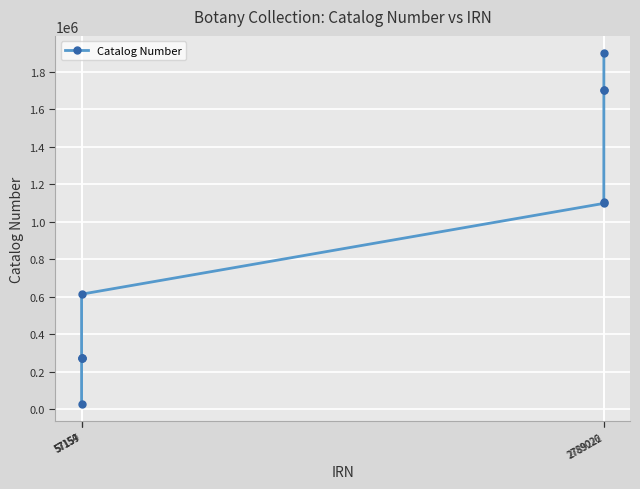

What is the greatest value displayed?

1896534